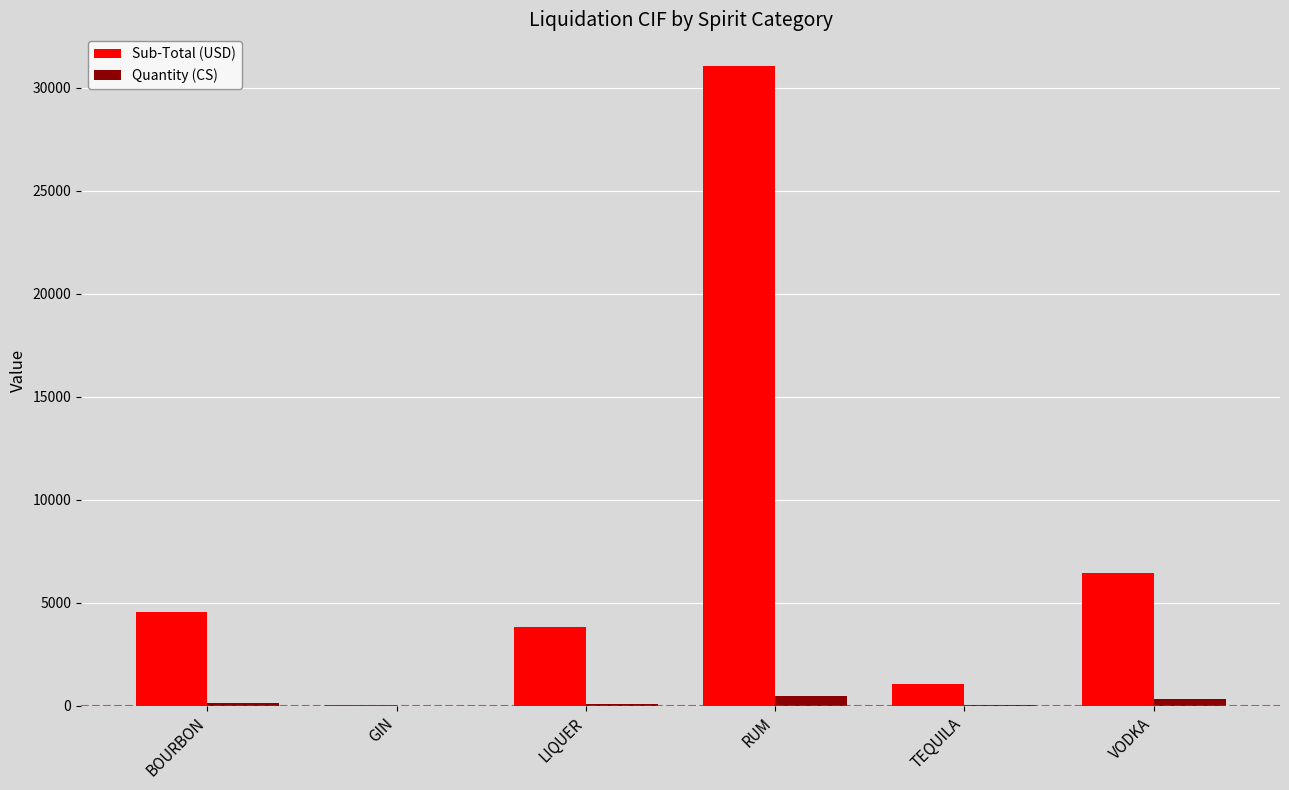

Is the value of Quantity (CS) at VODKA greater than the value of Sub-Total (USD) at BOURBON?

No